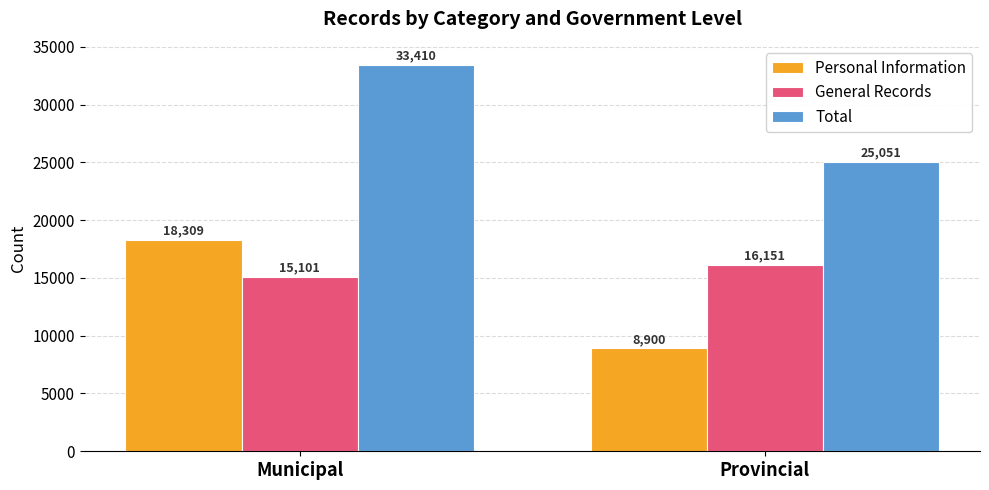

Which series has the largest range (max minus min)?

Personal Information